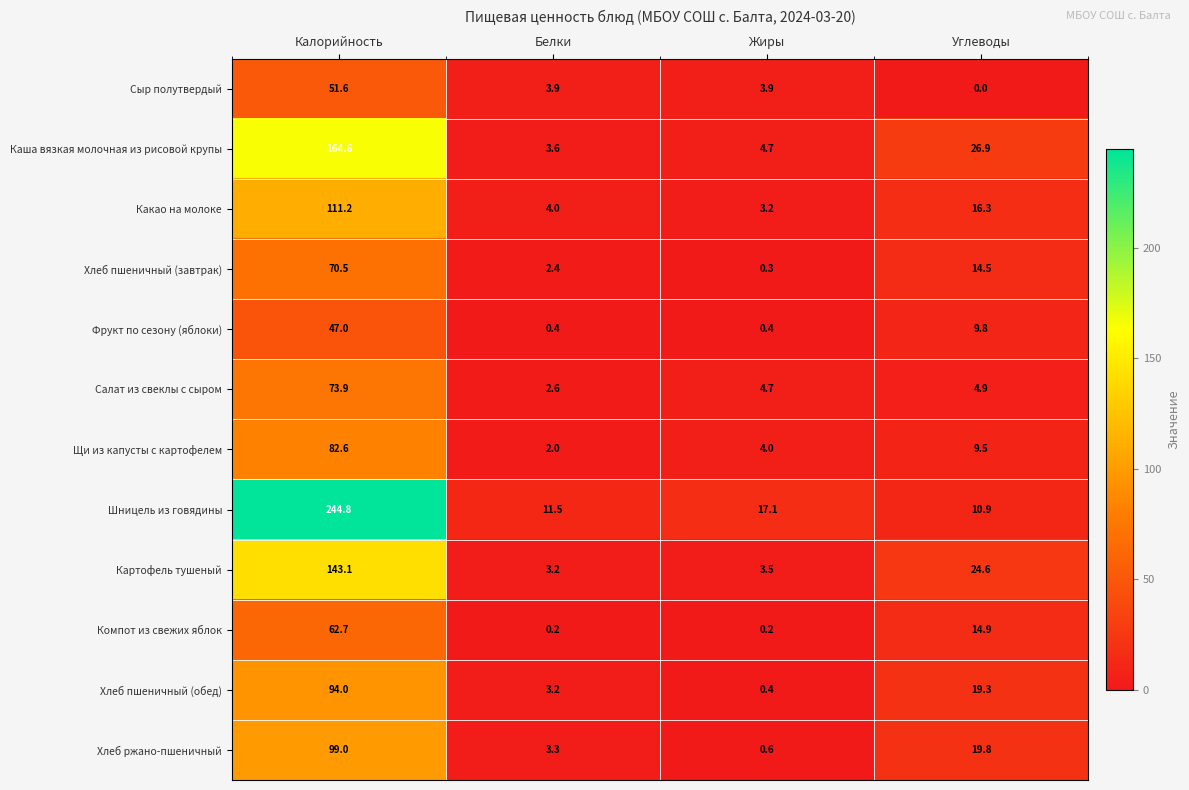

How many data points in Компот из свежих яблок are above 14?

2